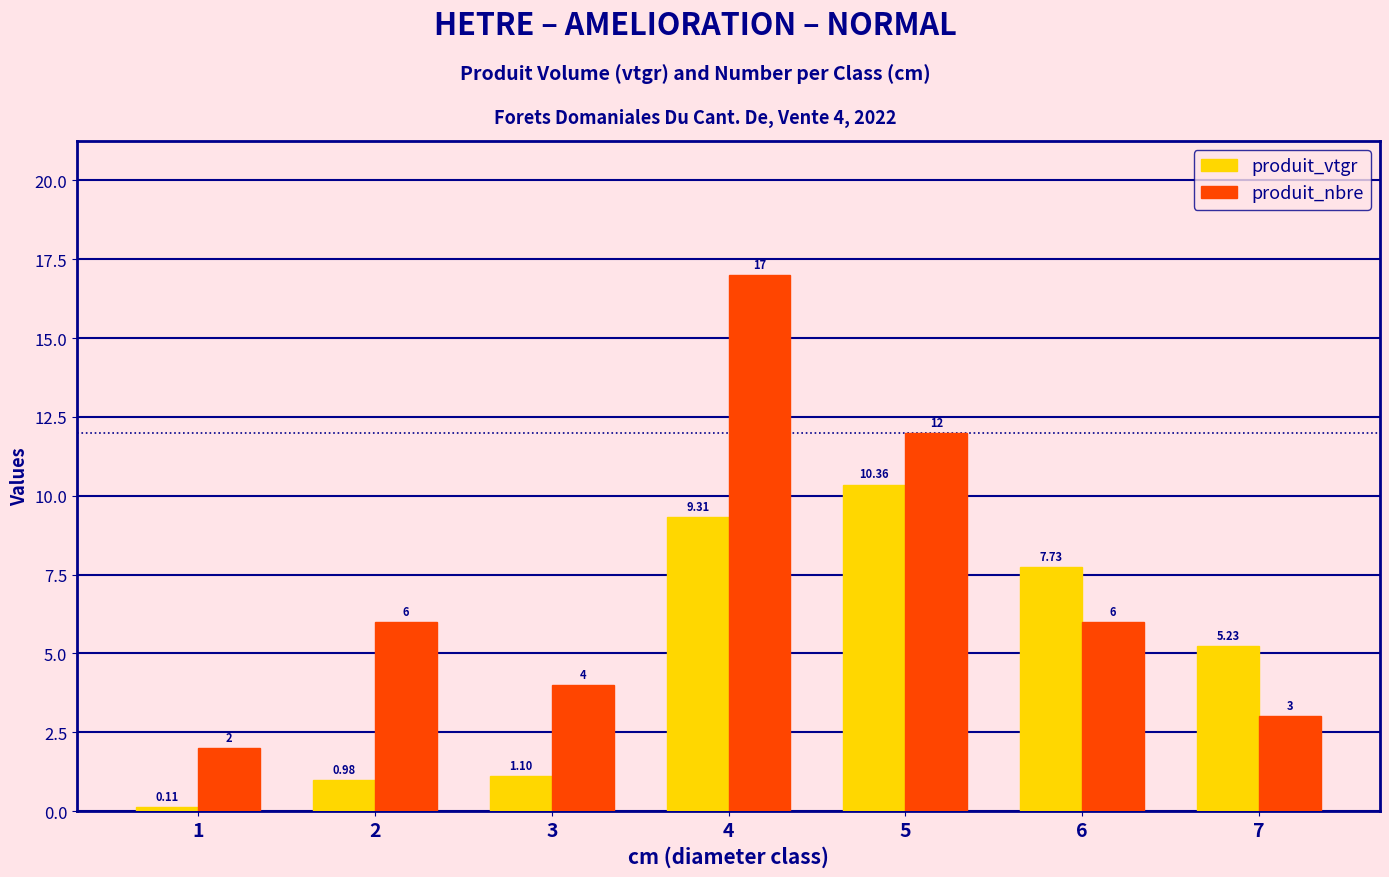

How many data points in produit_nbre are less than 6?

3